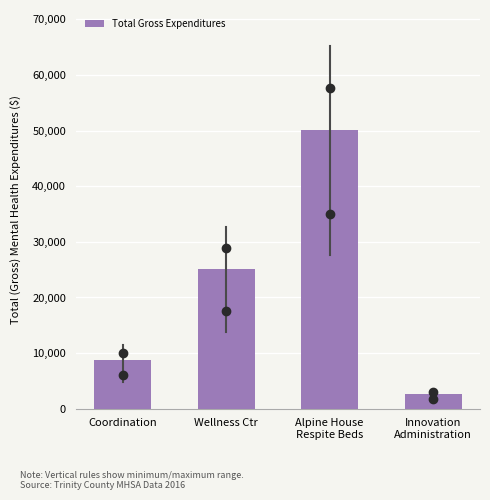

Reading left to right, what are all the values shown in this chart?

8777	25129	50141	2608